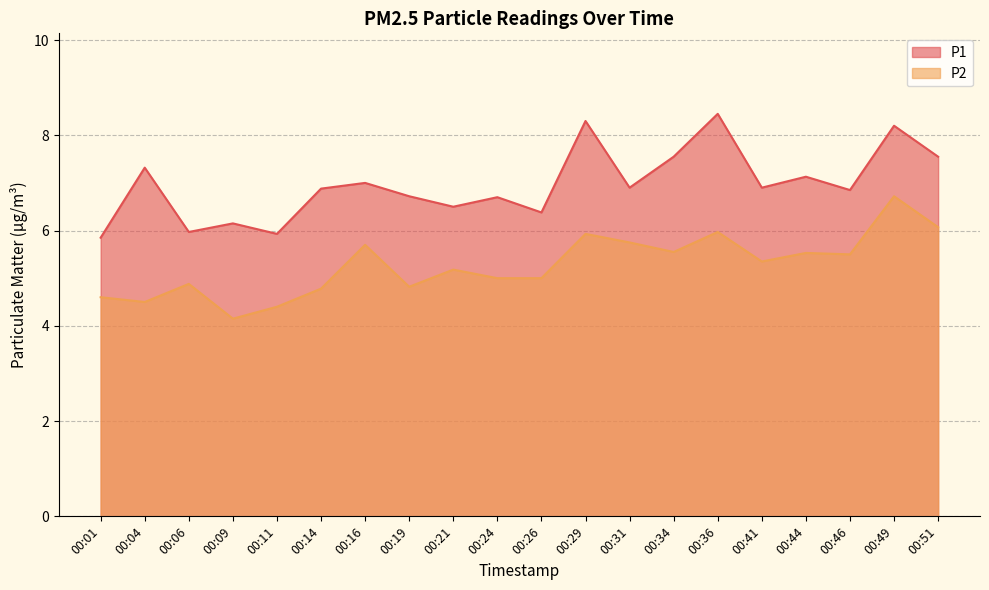

Is the value of P2 at 00:19 greater than the value of P1 at 00:46?

No